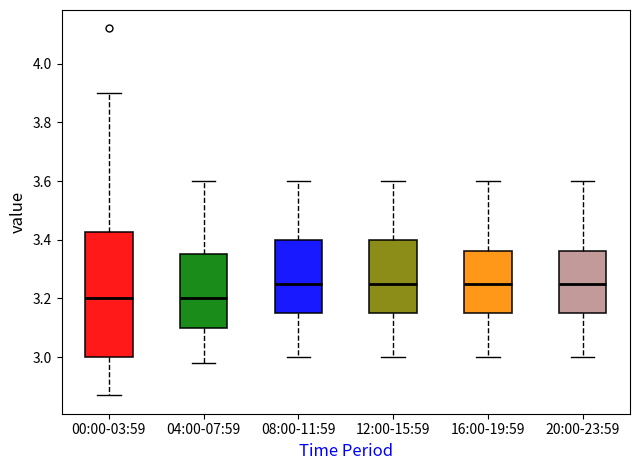

Reading left to right, transcribe this box plot: for each box, give where its median line is, the range the box spans, and where its two whiskers end, as read against the y-axis. The values are not printed on the chart, so give them approximately, as read against the axis.

00:00-03:59: median 3.20, box 3.00 to 3.42, whiskers 2.88 to 3.90
04:00-07:59: median 3.20, box 3.10 to 3.36, whiskers 2.98 to 3.60
08:00-11:59: median 3.26, box 3.16 to 3.40, whiskers 3.00 to 3.60
12:00-15:59: median 3.26, box 3.16 to 3.40, whiskers 3.00 to 3.60
16:00-19:59: median 3.26, box 3.16 to 3.36, whiskers 3.00 to 3.60
20:00-23:59: median 3.26, box 3.16 to 3.36, whiskers 3.00 to 3.60